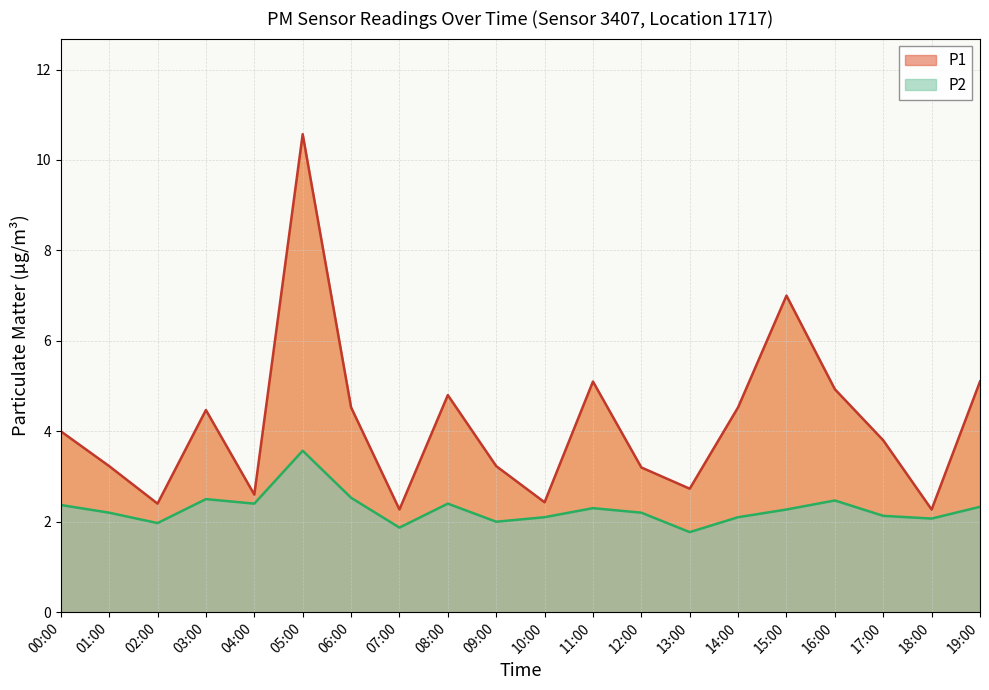

What is the label of the 2nd point from the left?

01:00